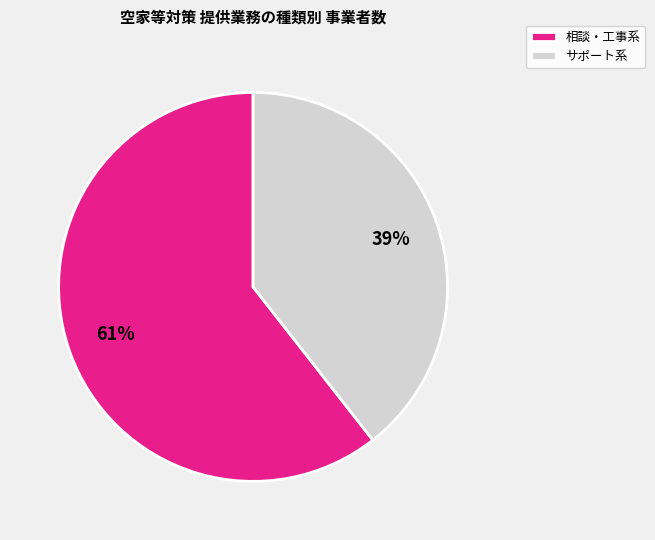

Between サポート系 and 相談・工事系, which is larger?

相談・工事系